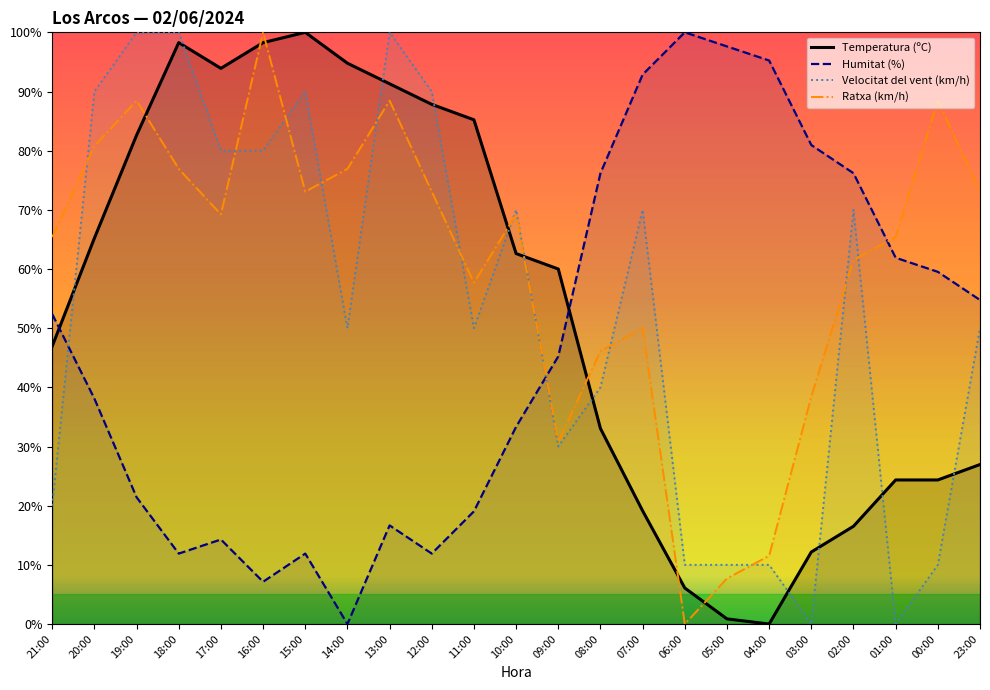

How many data points in Humitat (%) are less than 45?

11